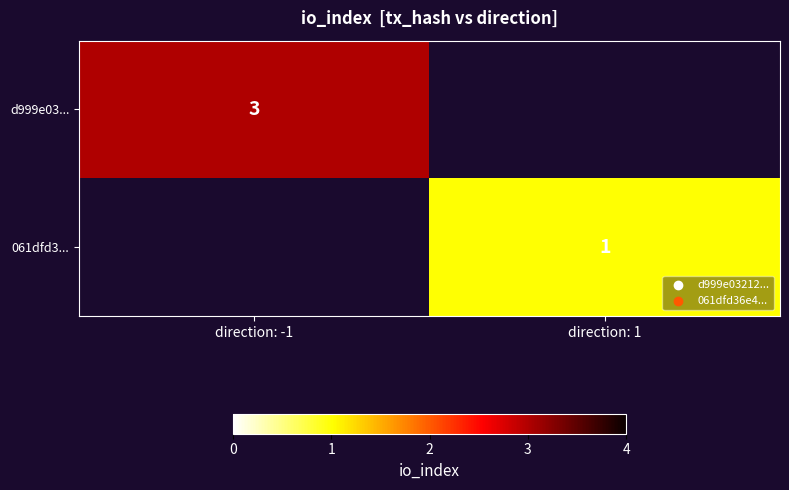

True or false: 061dfd3... has a value of 1 at direction: 1.

True